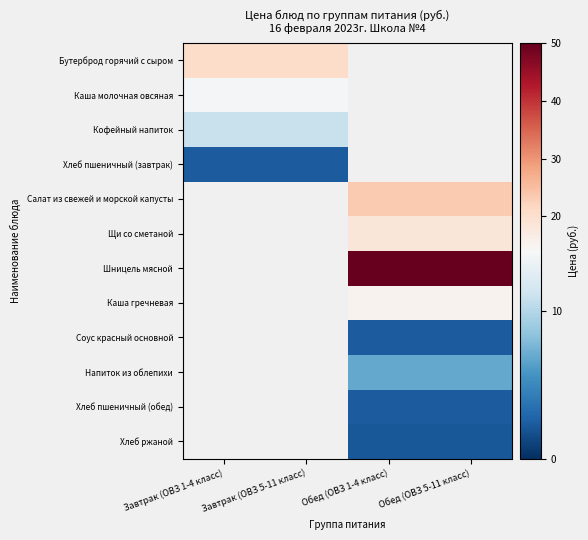

What is the difference between the highest and lowest values at Завтрак (ОВЗ 5-11 класс)?

18.4